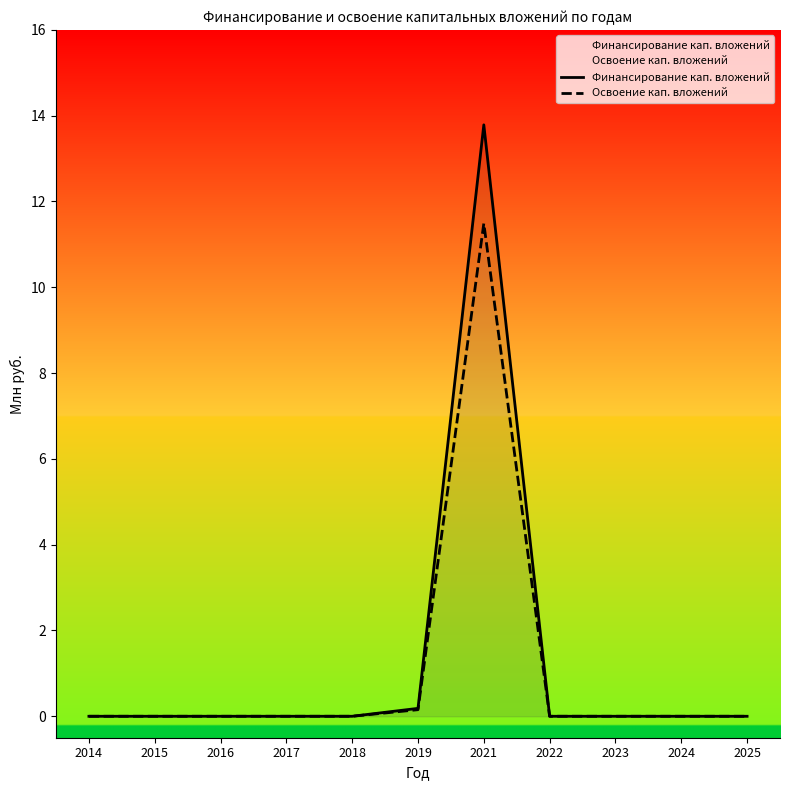

Is this an area chart (filled region under the line)?

No